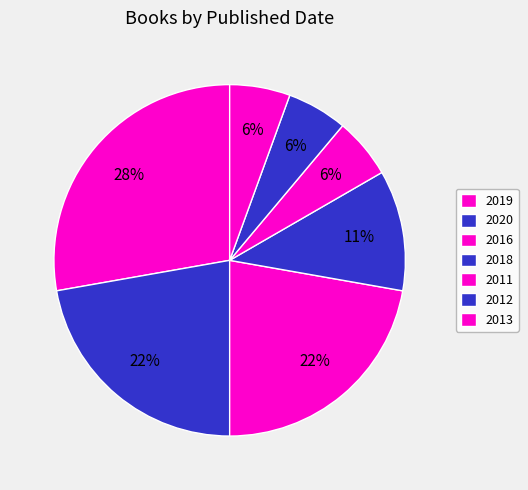

To the nearest percent, what portion does 2018 represent?

11%